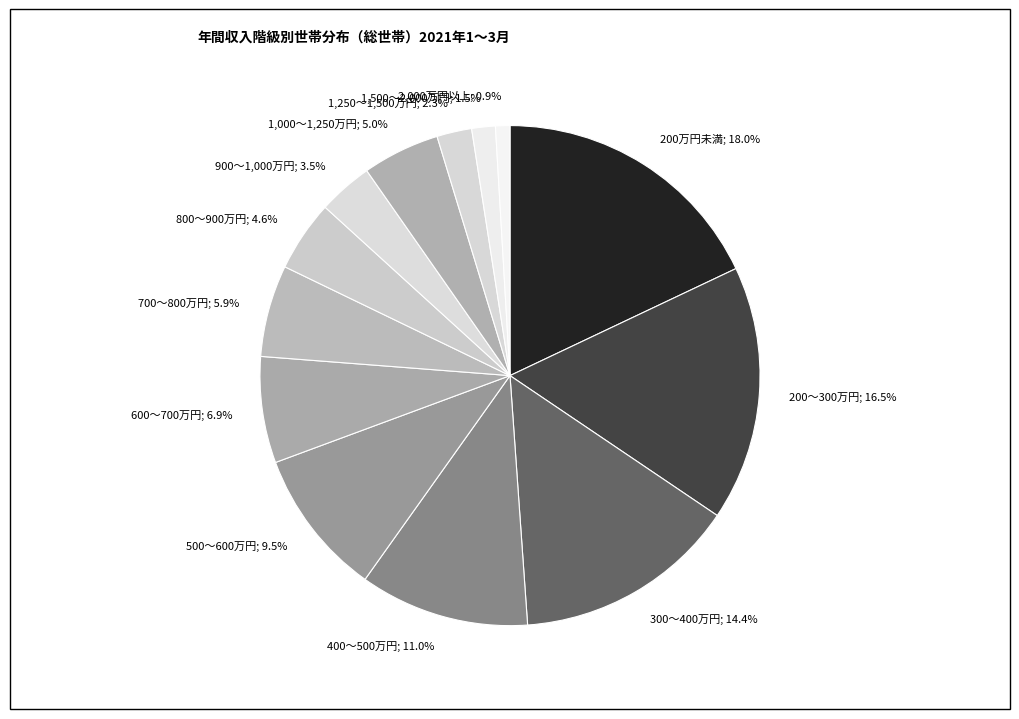

To the nearest percent, what portion does 400～500万円 represent?

11%